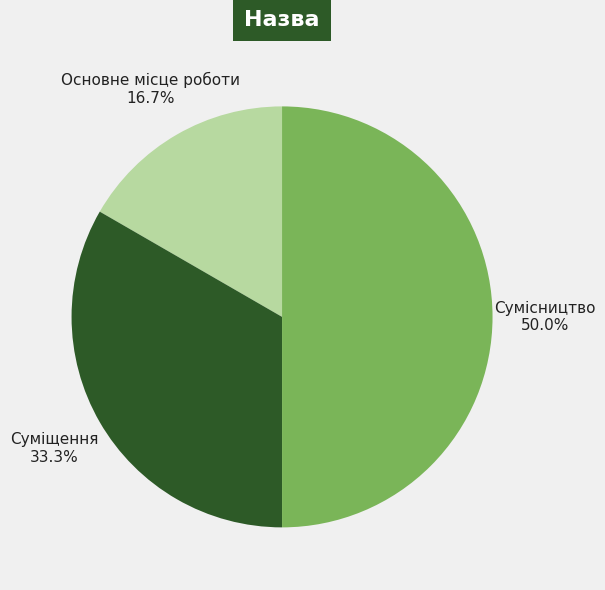

What is the ratio of the value at Основне місце роботи to the value at Суміщення?

0.5